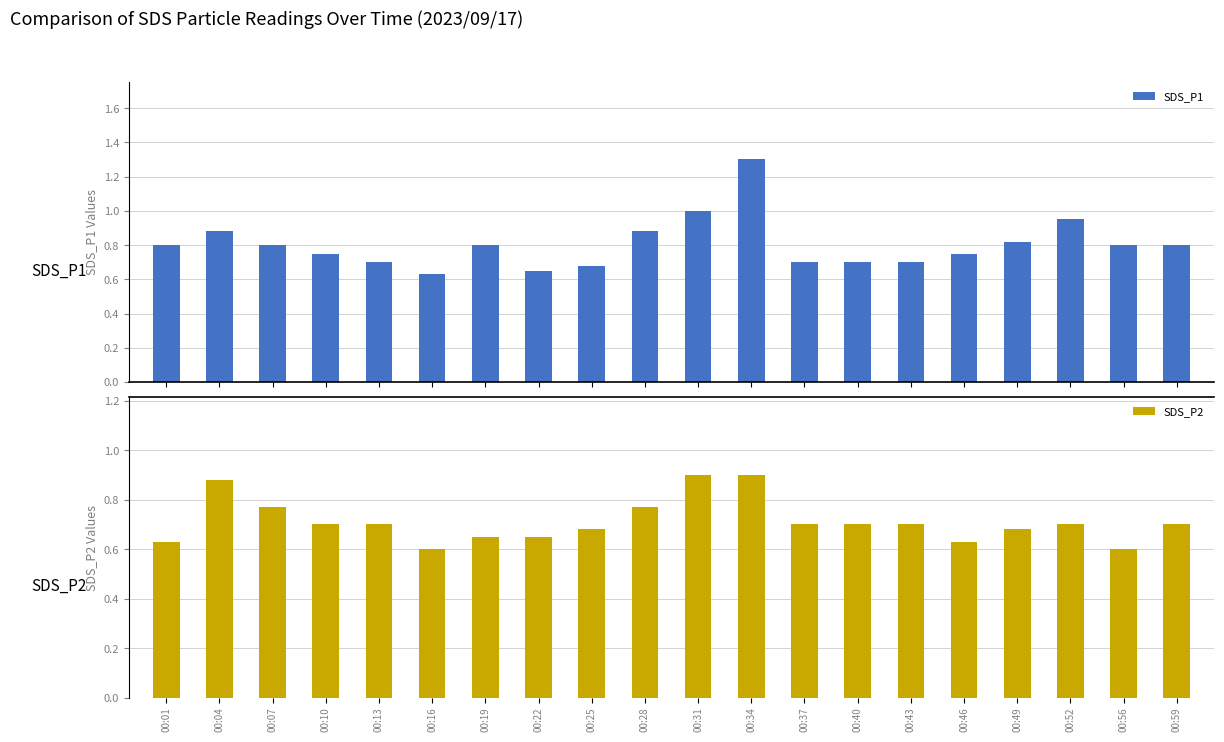

Rank the series at 00:01 from lowest to highest value.

SDS_P2, SDS_P1